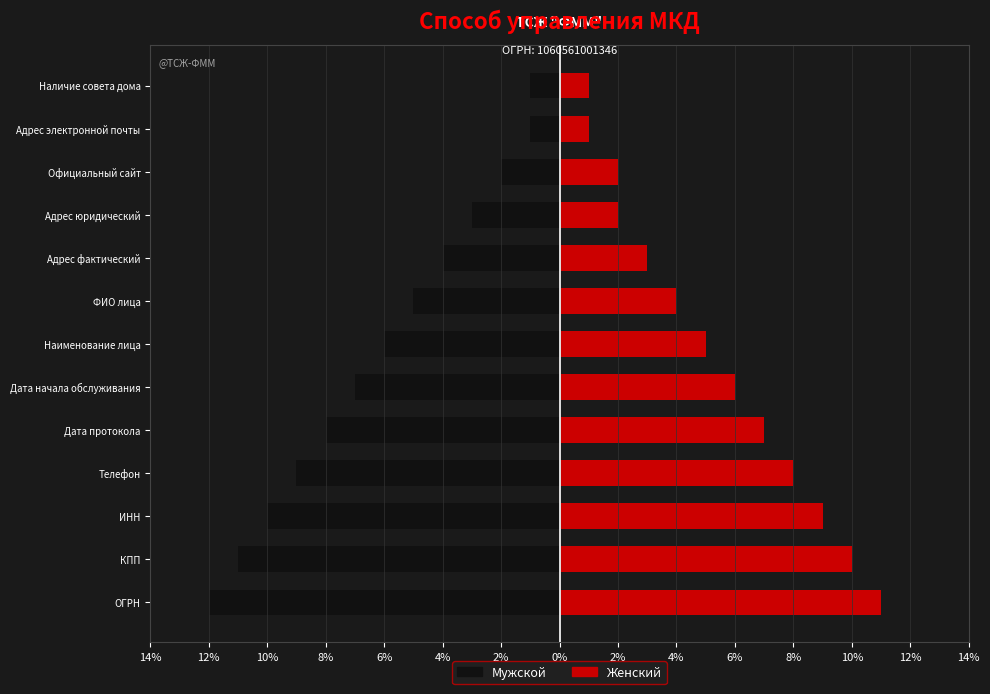

How many values in the Мужской series are below -6?

6